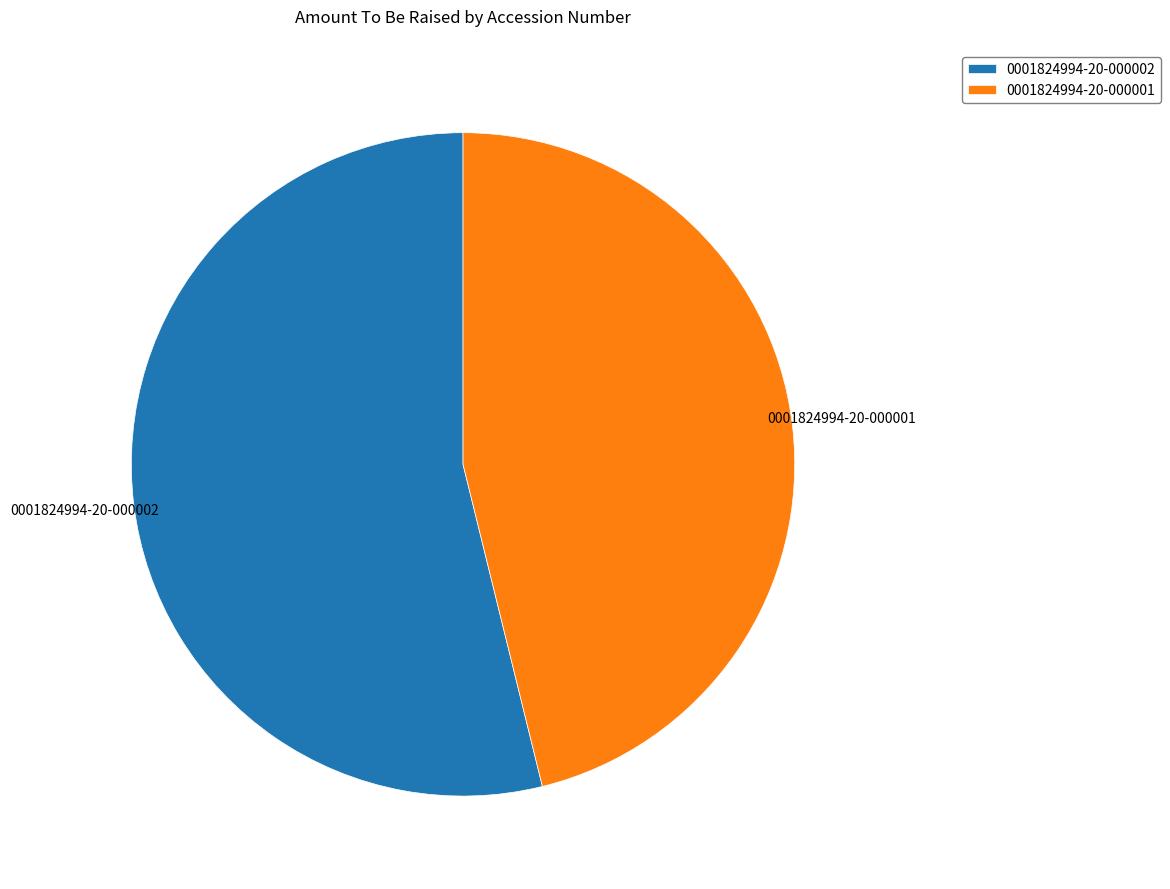

What is the ratio of the value at 0001824994-20-000001 to the value at 0001824994-20-000002?

0.9